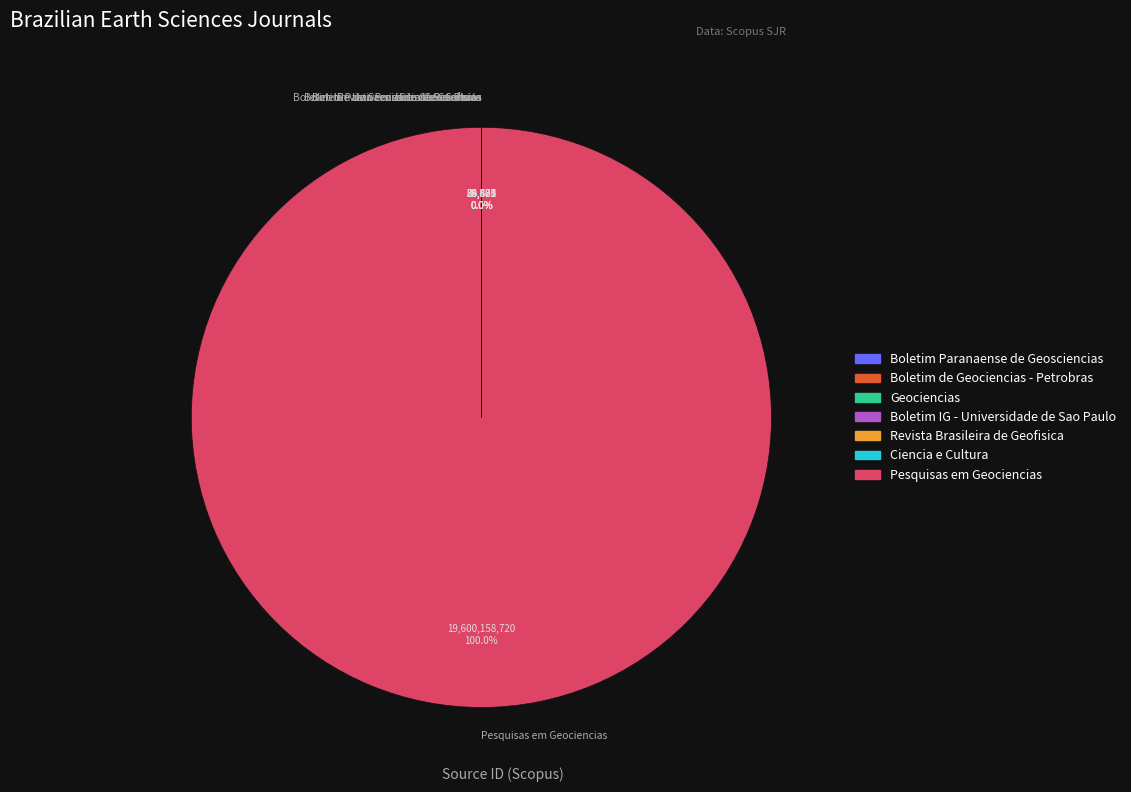

To the nearest percent, what is the average slice percentage?

14%